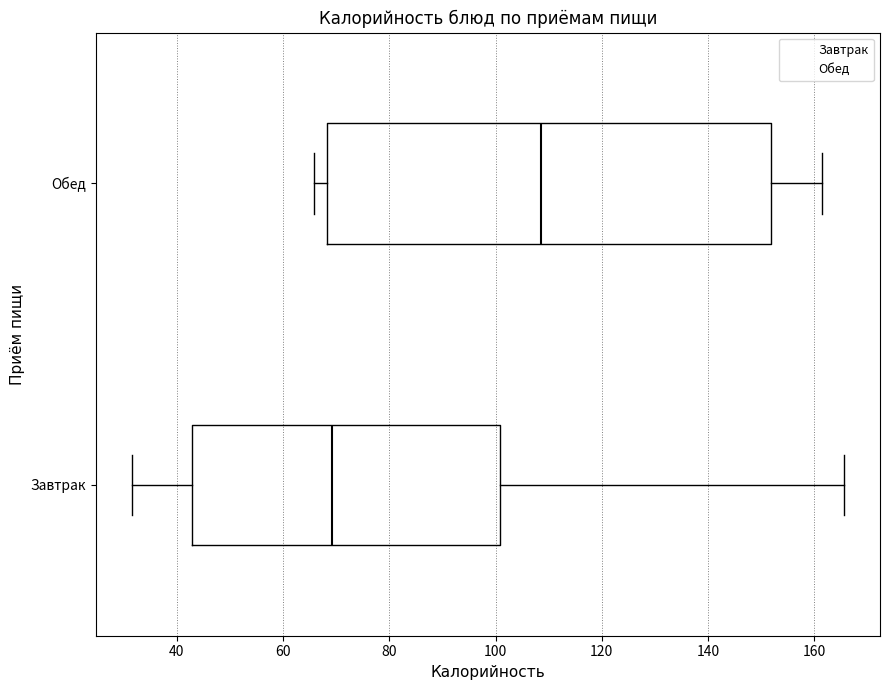

Which box has the furthest to the right median line?

Обед